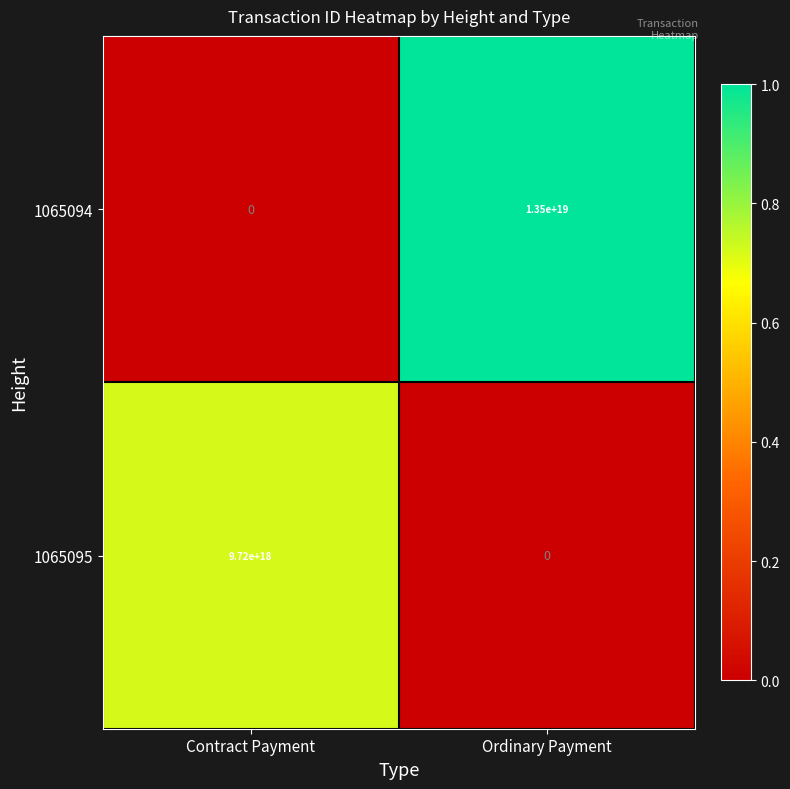

The value of 1065095 at Contract Payment is 15746498008158365696. True or false?

False